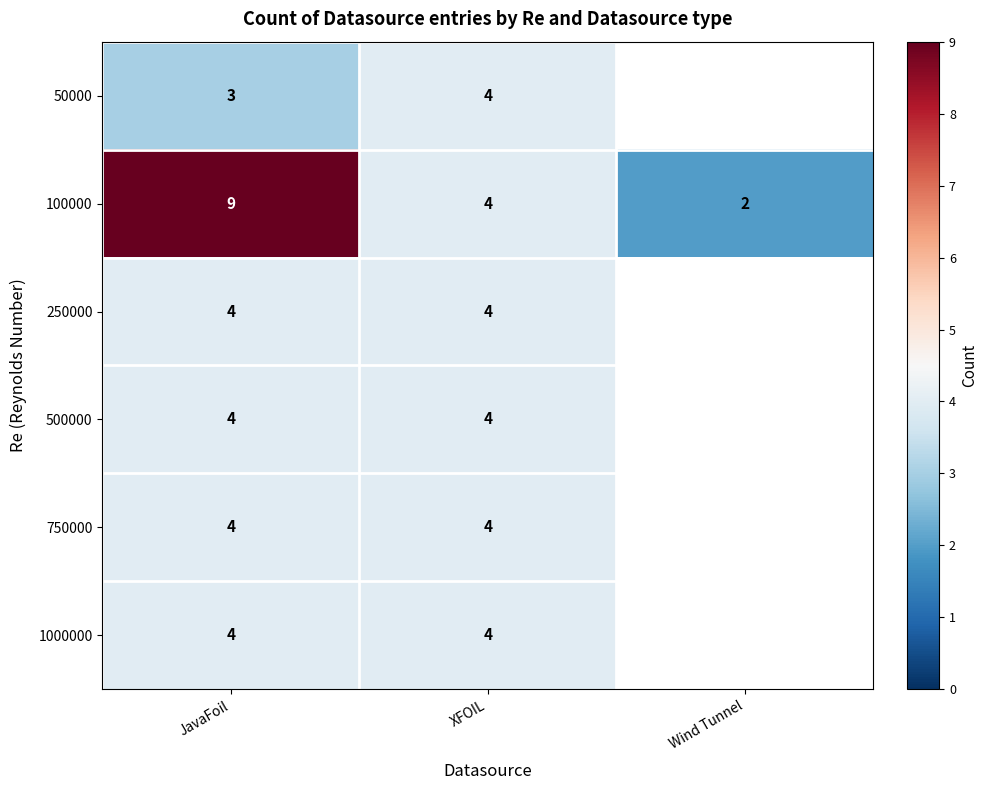

True or false: 500000 has a value of 4 at XFOIL.

True